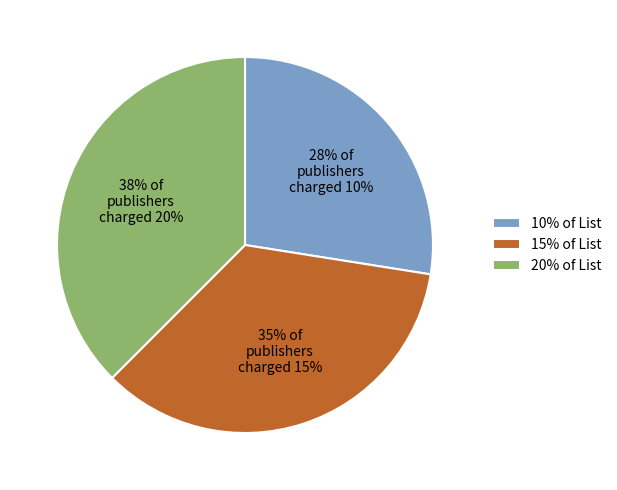

Count the number of slices in the pie.

3